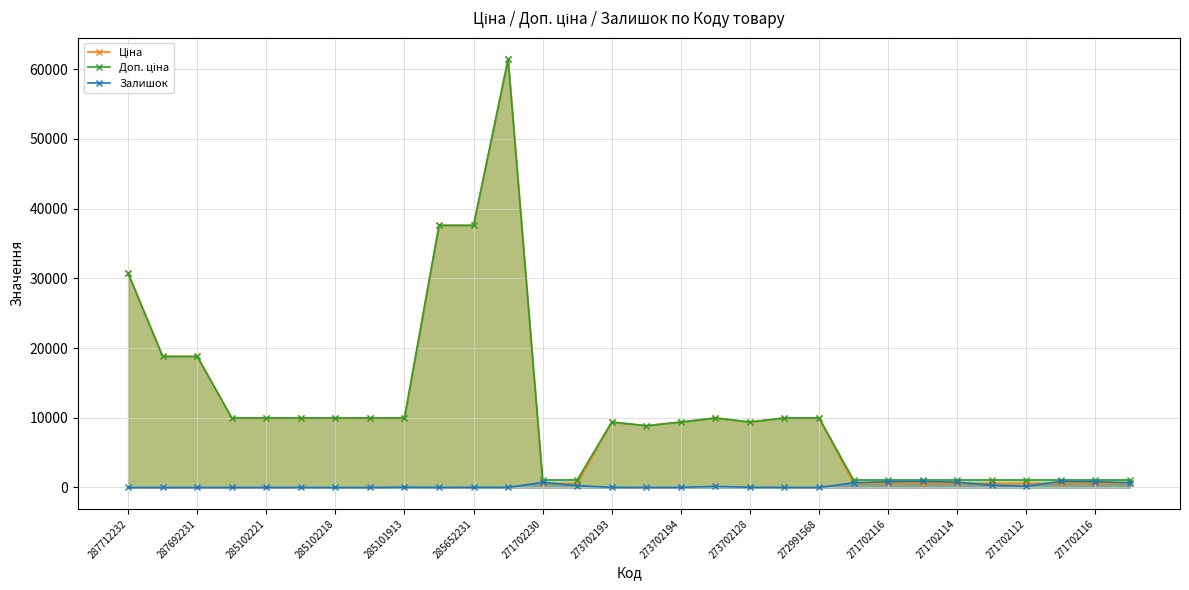

What is the sum of all Залишок values?

7471.0